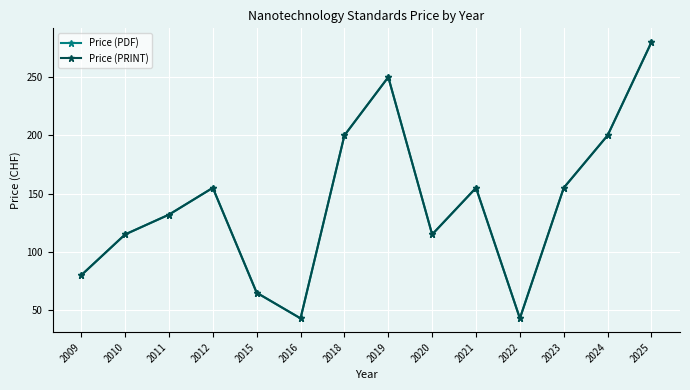

Does the chart have visible grid lines?

Yes